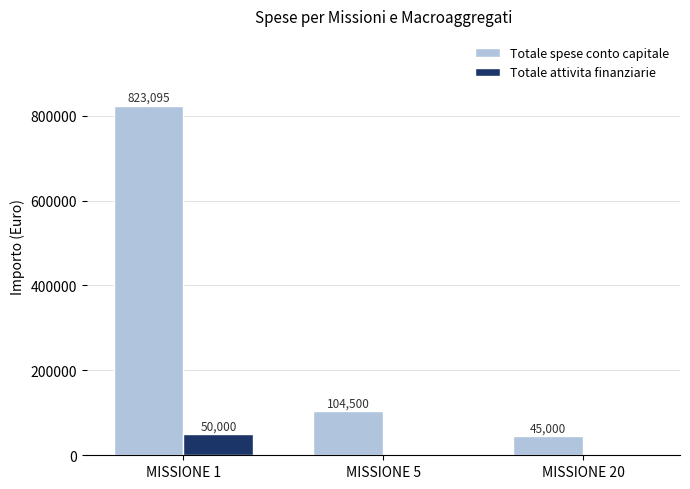

How many data points does each series have?

3